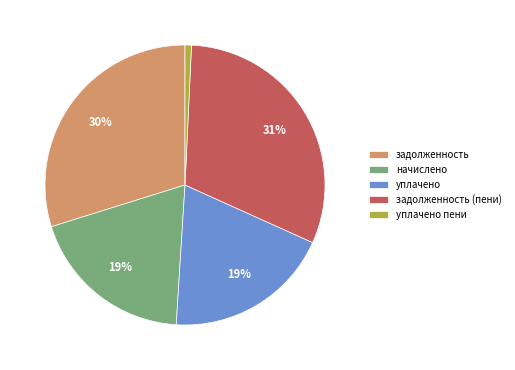

To the nearest percent, what portion does начислено represent?

19%